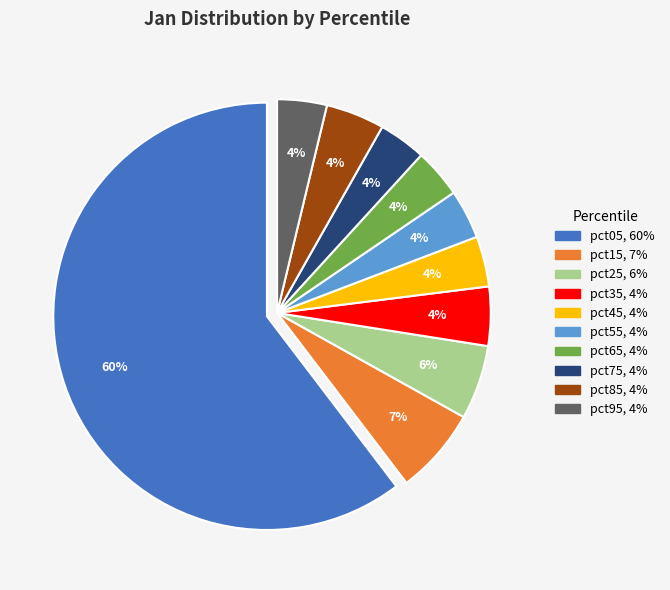

Do pct15 and pct05 together represent more than half of the pie?

Yes